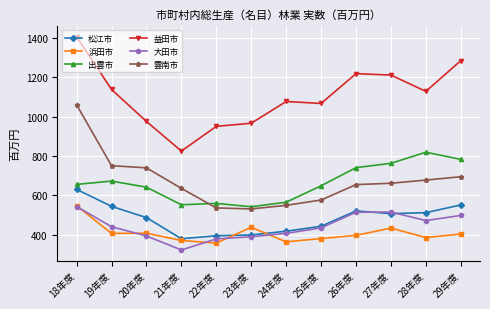

True or false: 雲南市 and 浜田市 intersect in this chart.

False